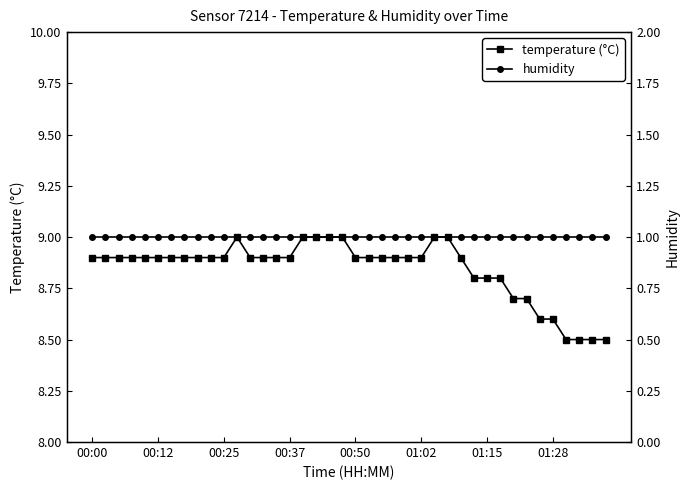

Which category has the highest value in the humidity series?

00:00